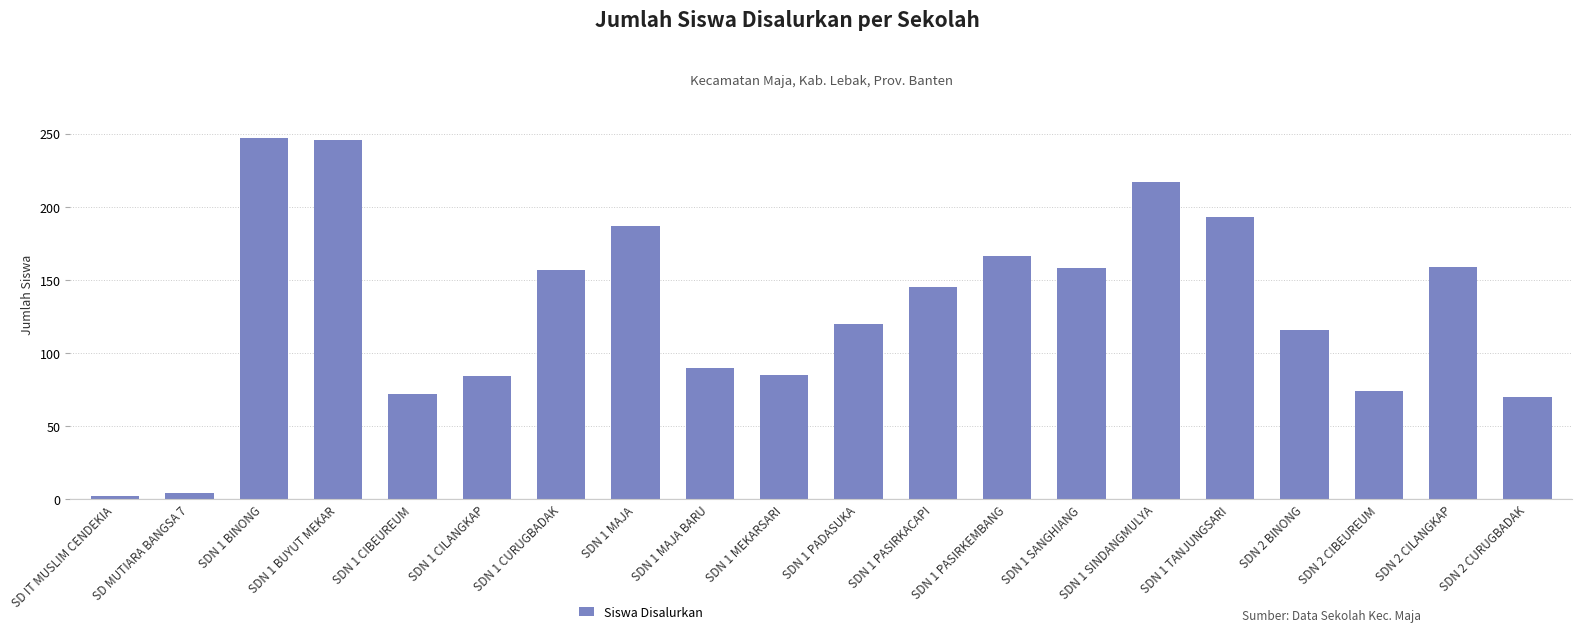

What is the label of the 2nd bar from the left?

SD MUTIARA BANGSA 7